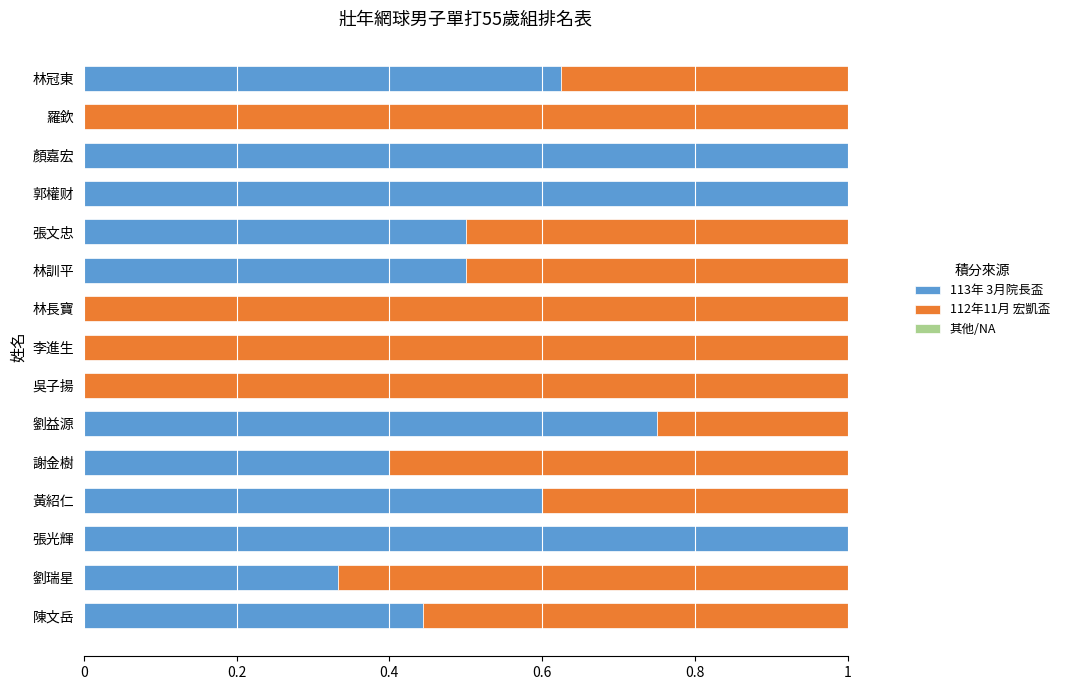

What is the average value of the 113年 3月院長盃 series?

0.5